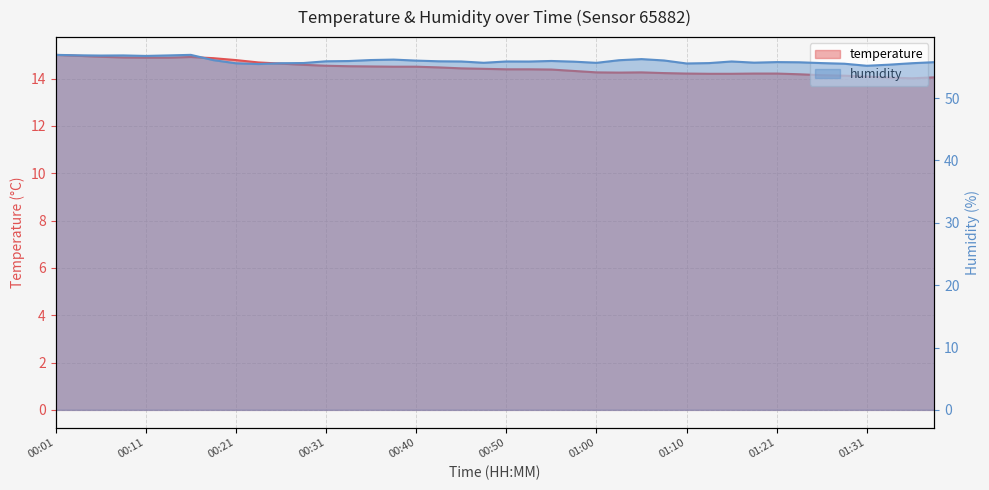

In temperature, how many points are lower than both neighbors (excluding endpoints)?

2